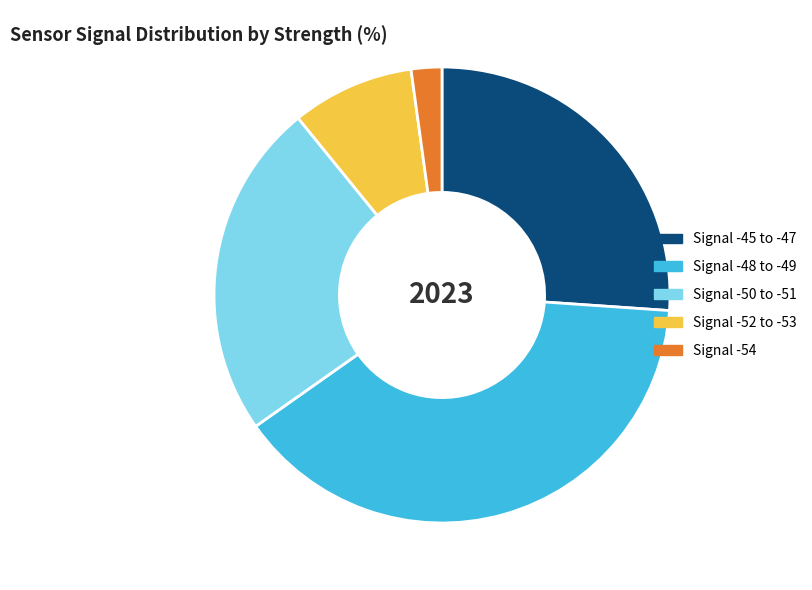

Is the sum of Signal -48 to -49 and Signal -50 to -51 greater than half?

Yes